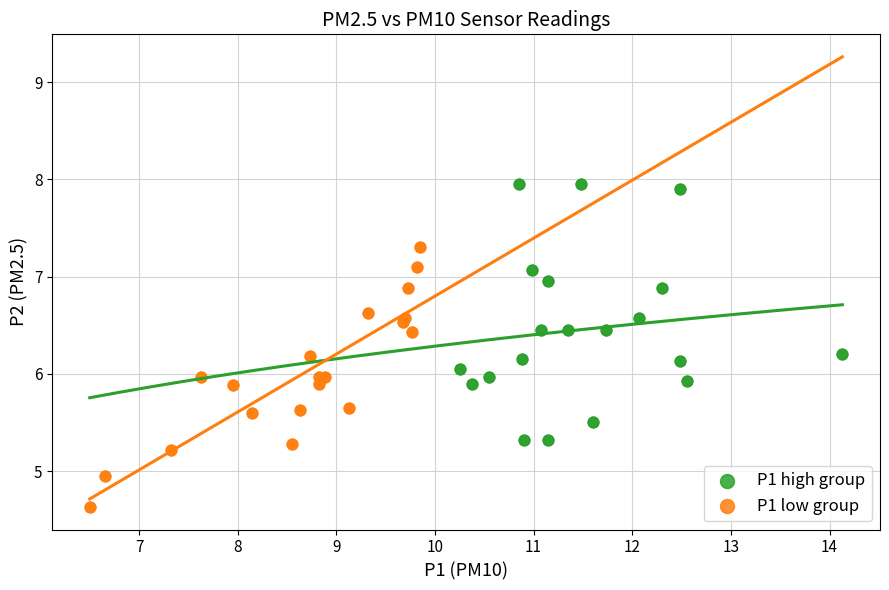

Which series reaches the minimum Y coordinate?

P1 low group